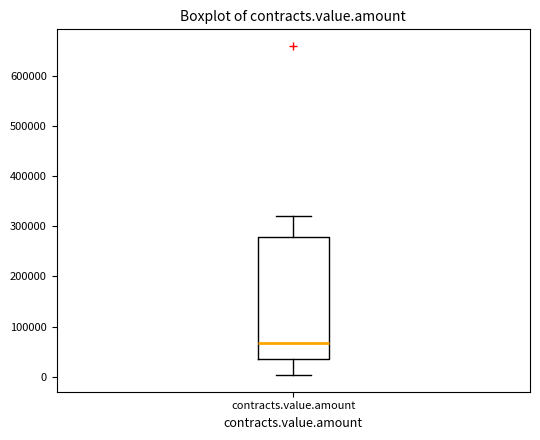

Read this box plot against the y-axis: the position of the median line, the range covered by the box, and the ends of both whiskers. The values are not printed on the chart, so give them approximately, as read against the axis.

median 70000, box 40000 to 280000, whiskers 0 to 320000